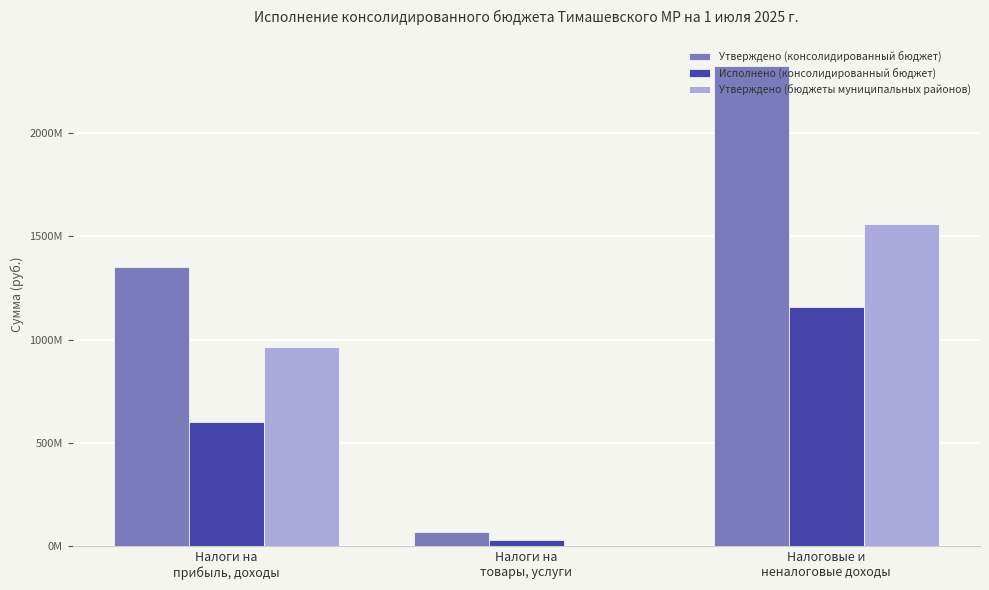

At which label does Исполнено (консолидированный бюджет) first exceed 601879513?

Налоги на
прибыль, доходы